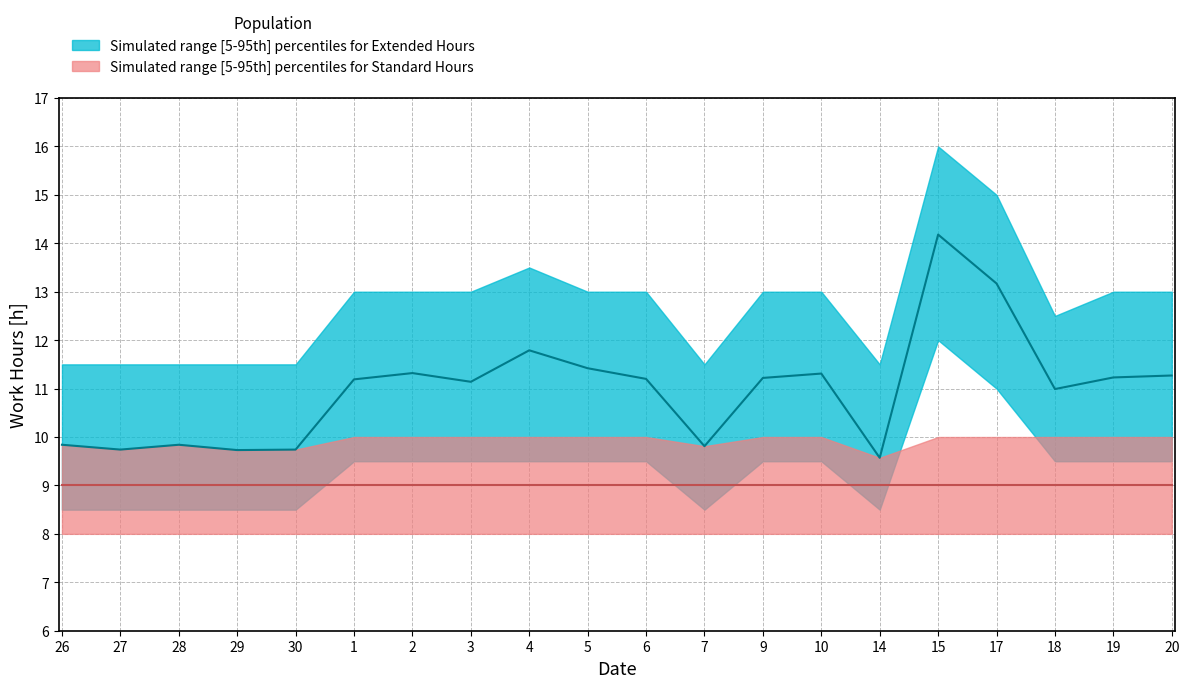

Count the Low_upper values in the range 11 to 13.

17